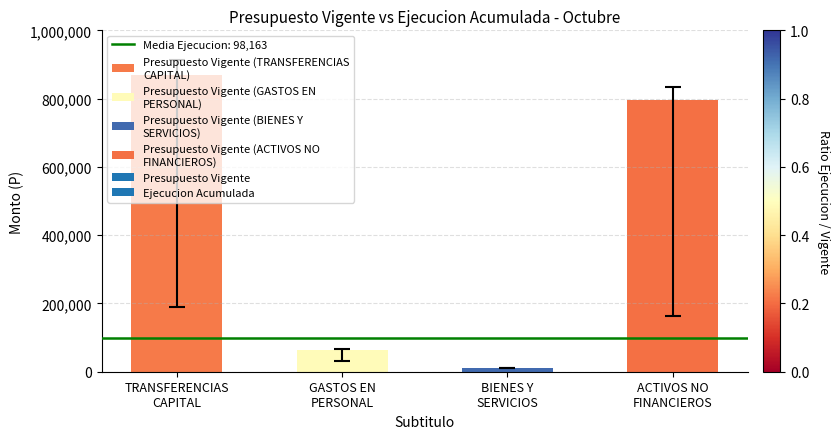

What position from the left is BIENES Y
SERVICIOS?

3